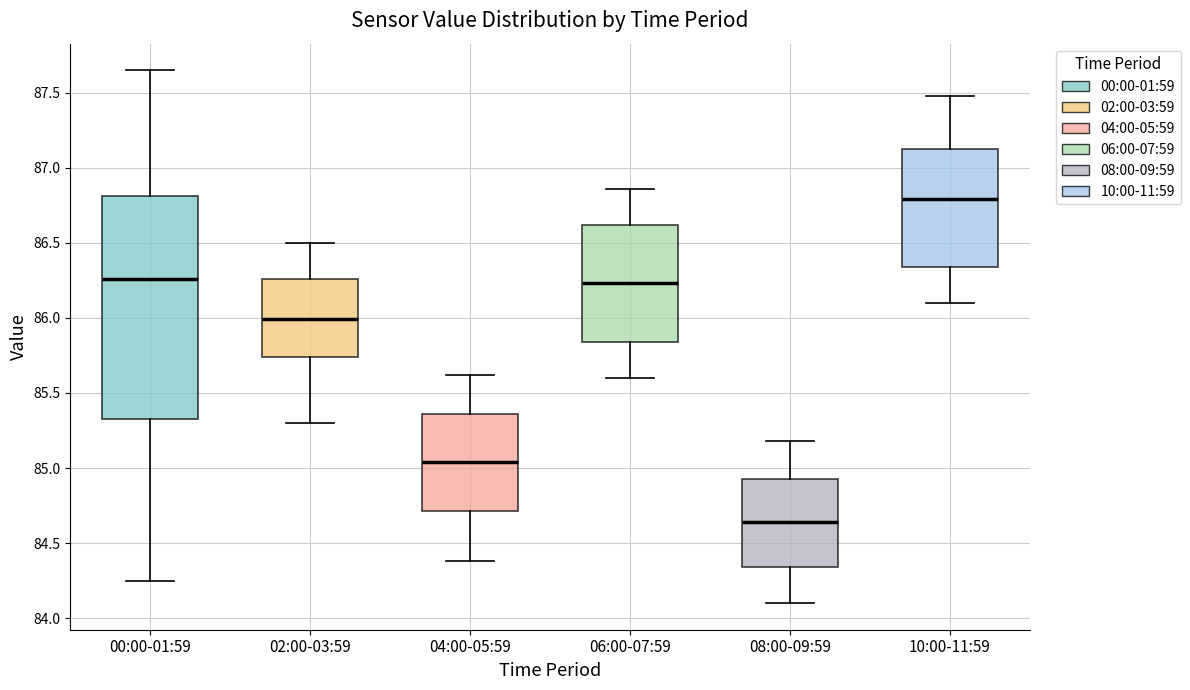

Reading left to right, read every box against the y-axis: the position of its median line, the range the box covers, and the ends of its whiskers. The values are not printed on the chart, so give them approximately, as read against the axis.

00:00-01:59: median 86.25, box 85.35 to 86.80, whiskers 84.25 to 87.65
02:00-03:59: median 86.00, box 85.75 to 86.25, whiskers 85.30 to 86.50
04:00-05:59: median 85.05, box 84.70 to 85.35, whiskers 84.40 to 85.60
06:00-07:59: median 86.25, box 85.85 to 86.60, whiskers 85.60 to 86.85
08:00-09:59: median 84.65, box 84.35 to 84.95, whiskers 84.10 to 85.20
10:00-11:59: median 86.80, box 86.35 to 87.15, whiskers 86.10 to 87.50